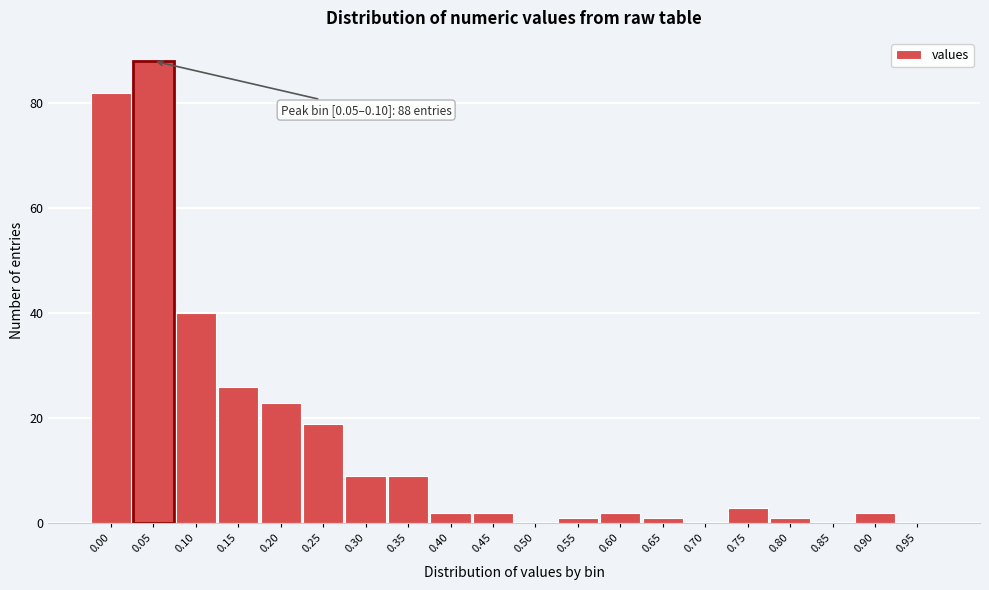

Reading left to right, what are all the values shown in this chart?

0.00=82	0.05=88	0.10=40	0.15=26	0.20=23	0.25=19	0.30=9	0.35=9	0.40=2	0.45=2	0.50=0	0.55=1	0.60=2	0.65=1	0.70=0	0.75=3	0.80=1	0.85=0	0.90=2	0.95=0